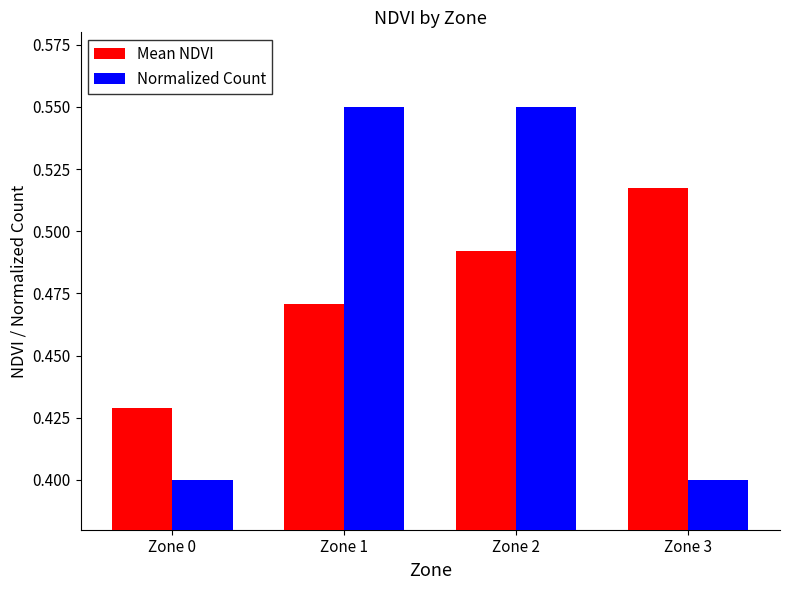

True or false: Mean NDVI has a value of 0.3 at Zone 0.

False